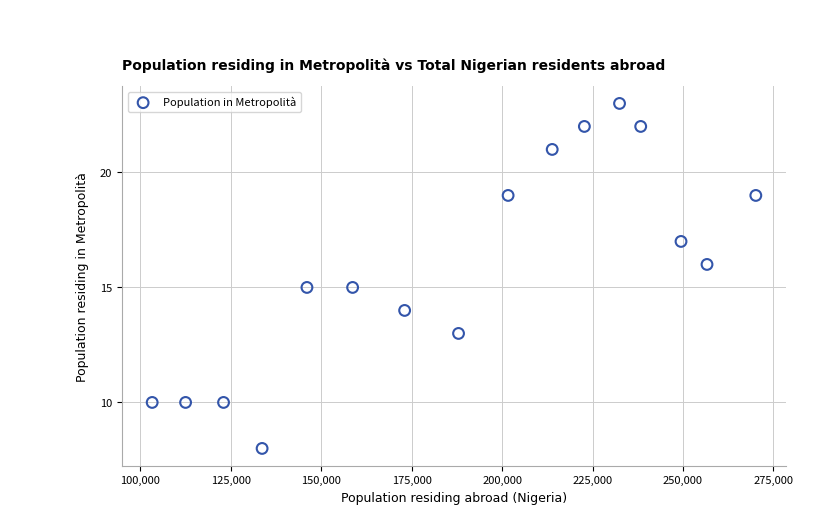

What is the range of Y values (max minus min)?

15